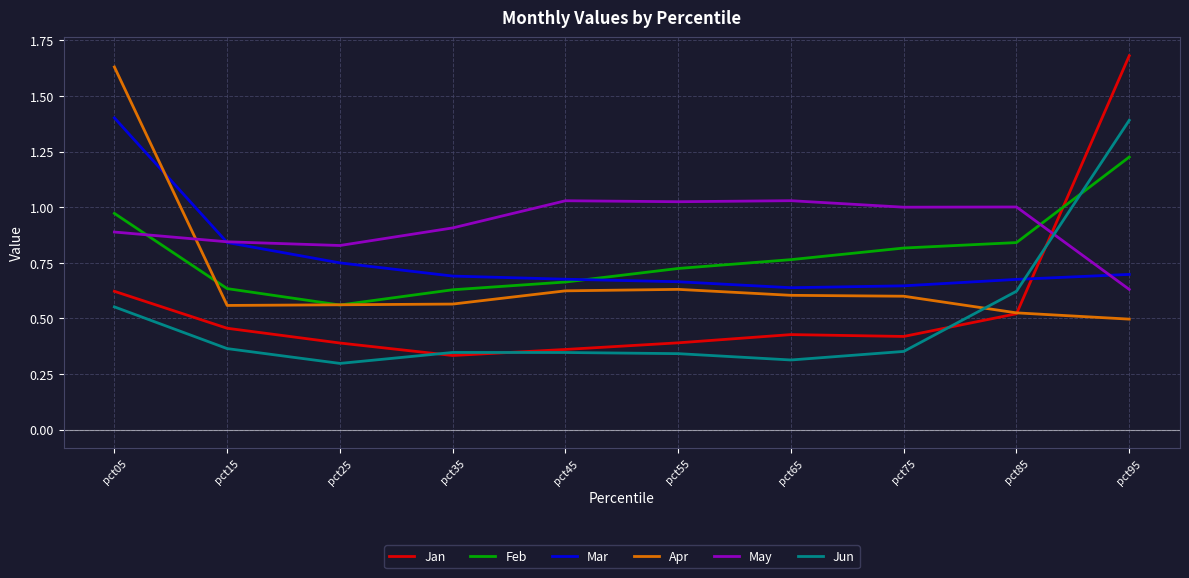

True or false: Mar has more than 2 interior local peaks.

False